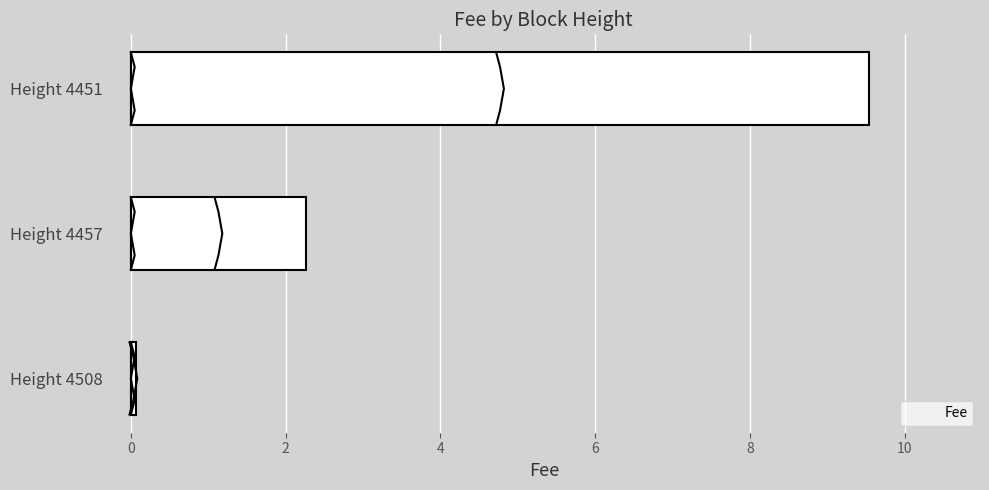

The value of Fee at Height 4451 is 9.5. True or false?

True